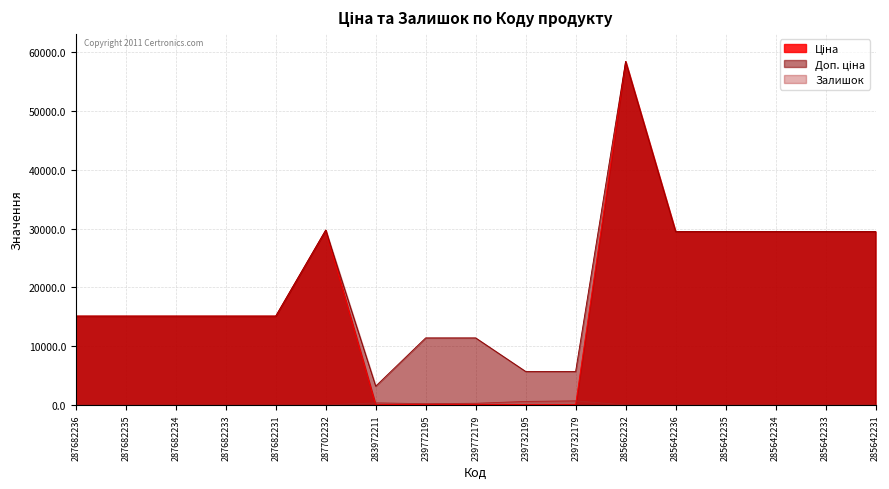

What position from the left is 239772195?

8